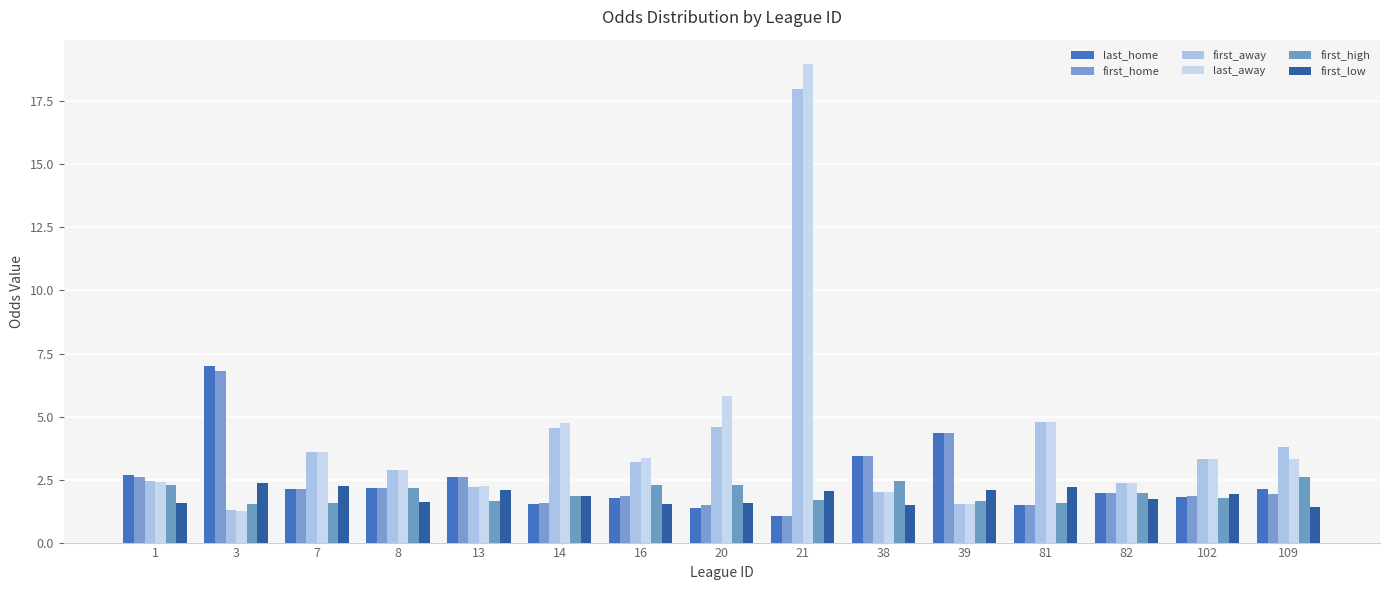

Are the bars horizontal?

No